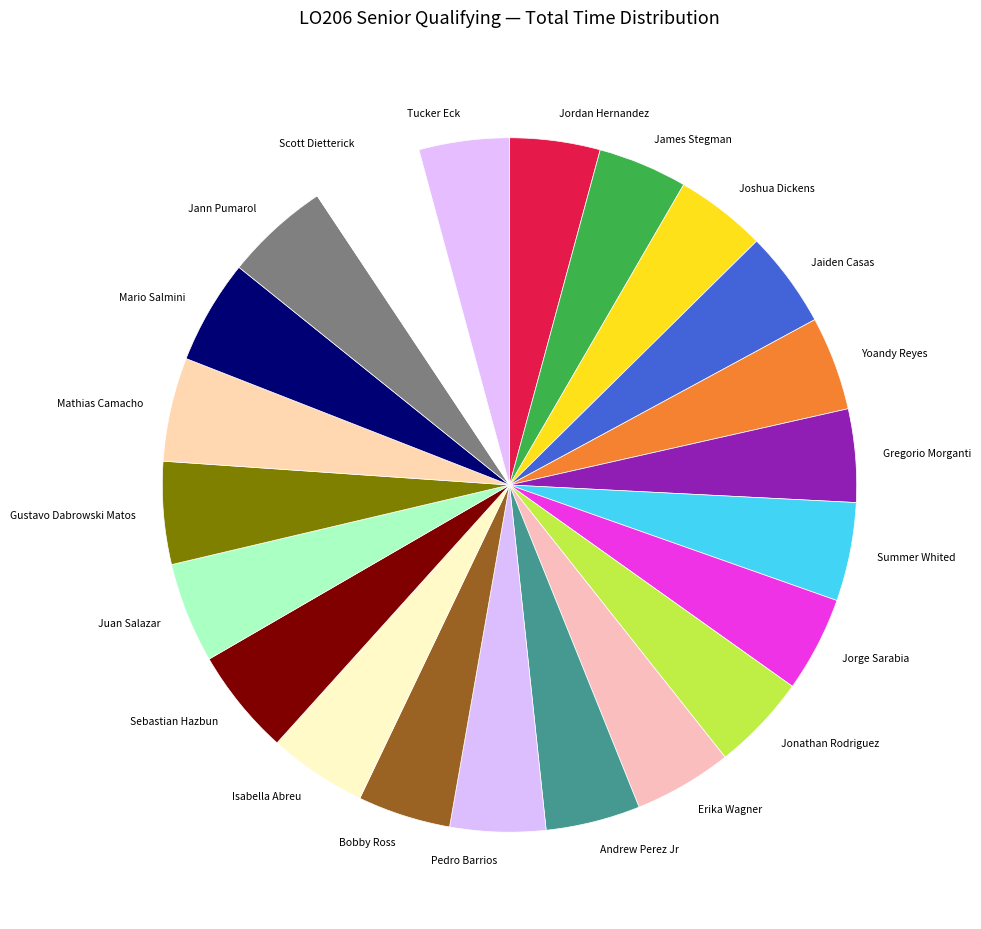

True or false: Jonathan Rodriguez accounts for 19% of the total.

False